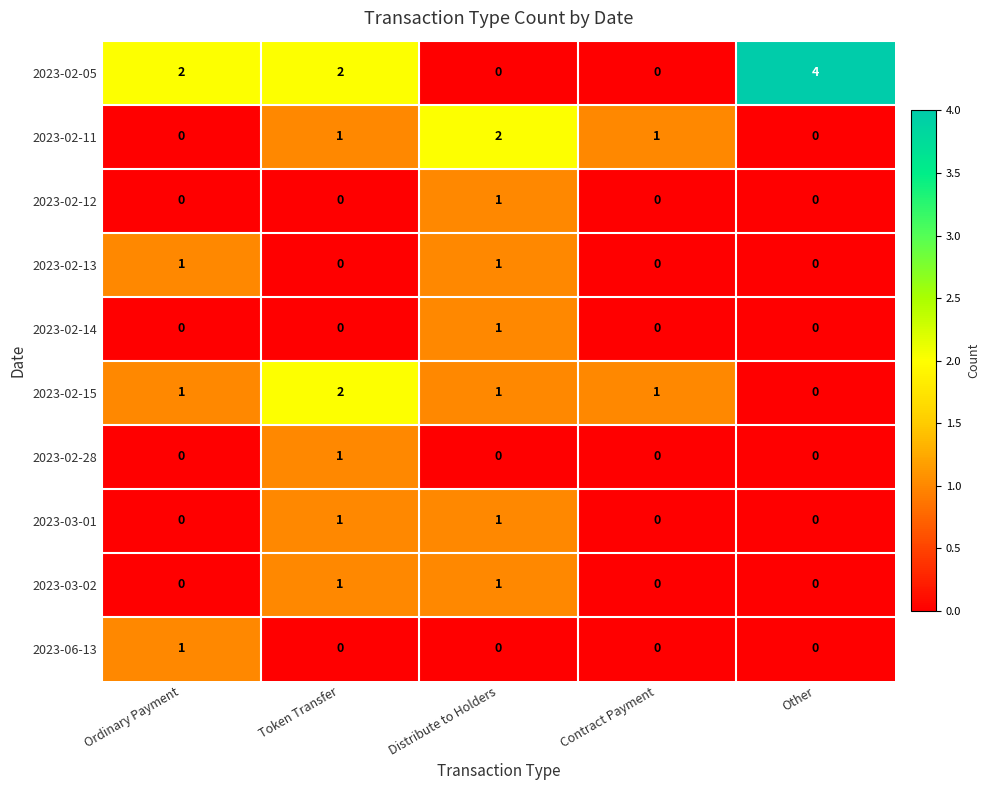

Which series changed the most between Token Transfer and Distribute to Holders?

2023-02-05